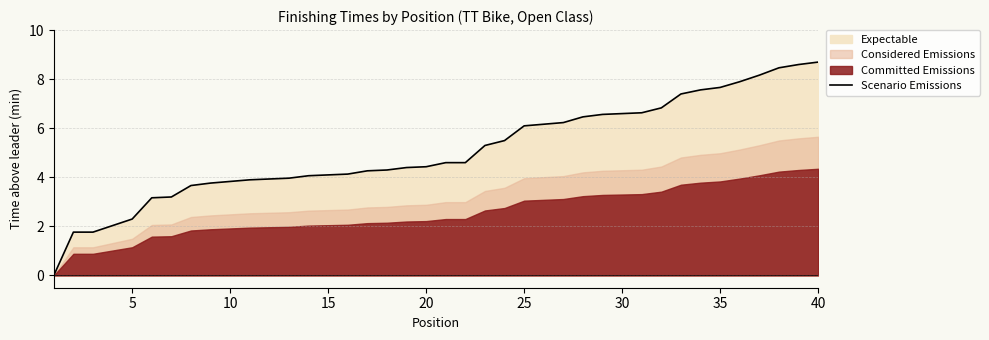

True or false: Scenario Emissions has a value of 6.6 at 30.

True